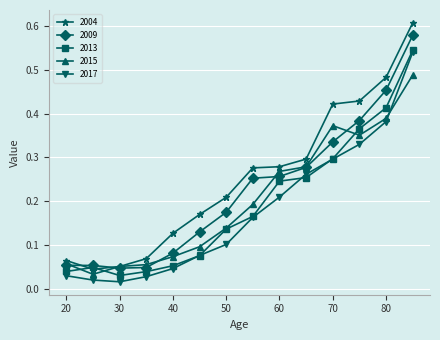

Which series has the widest spread of values?

2004